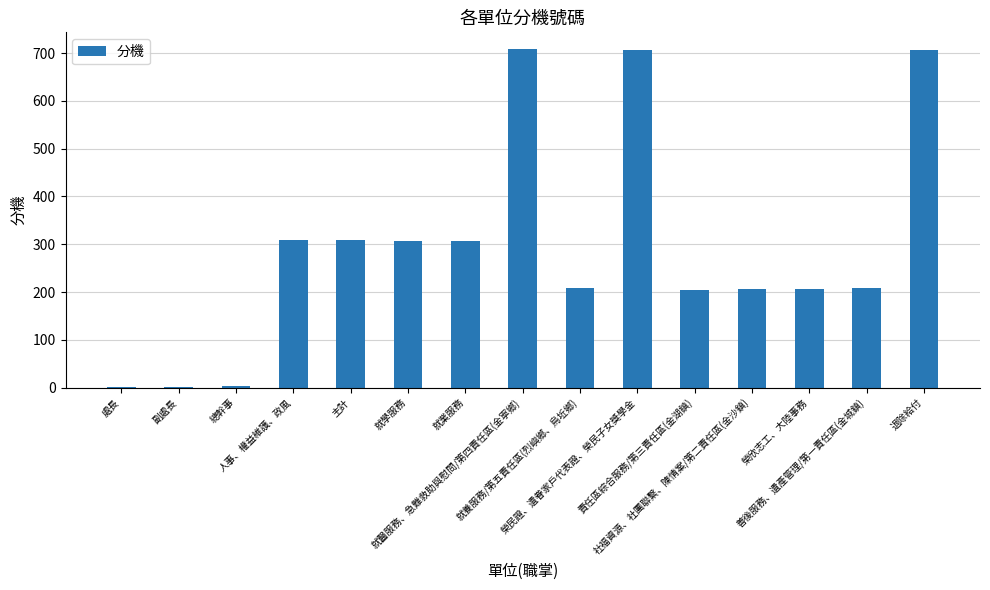

What is the change in value from 責任區綜合服務/第三責任區(金湖鎮) to 榮欣志工、大陸事務?

+2